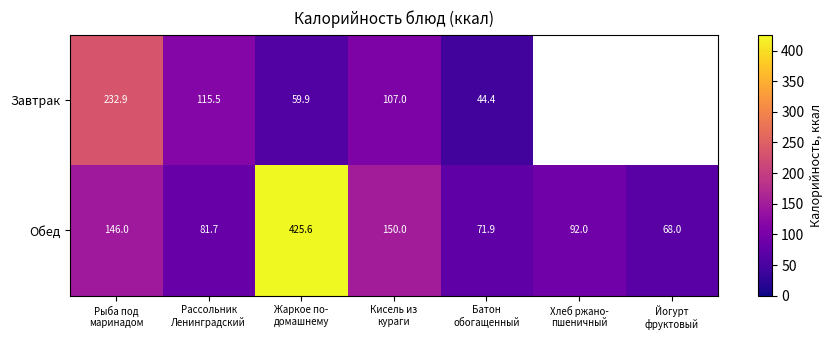

What is the sum of all Обед values?

1035.2